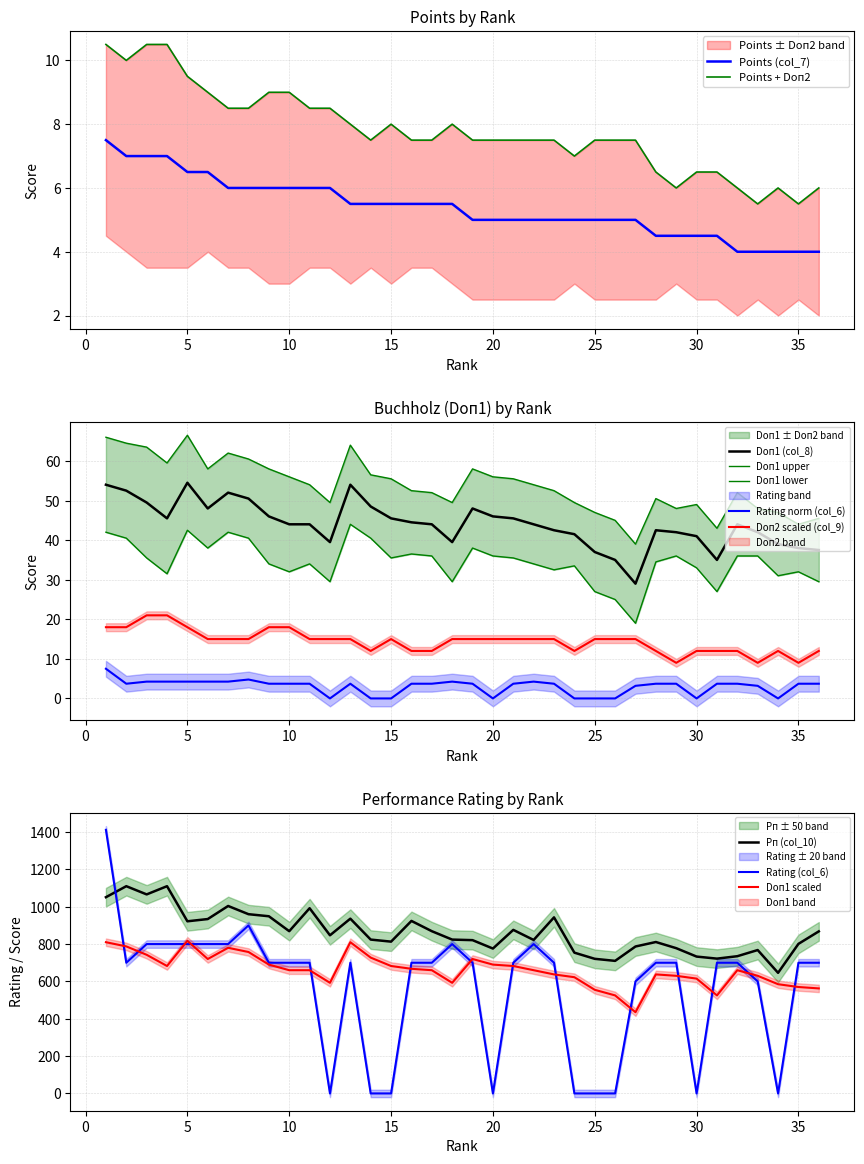

At 6, list the series in order from smallest to largest.

Rating (col_6), Points (col_7), Doп2 (col_9), Doп1 (col_8), Рп (col_10)